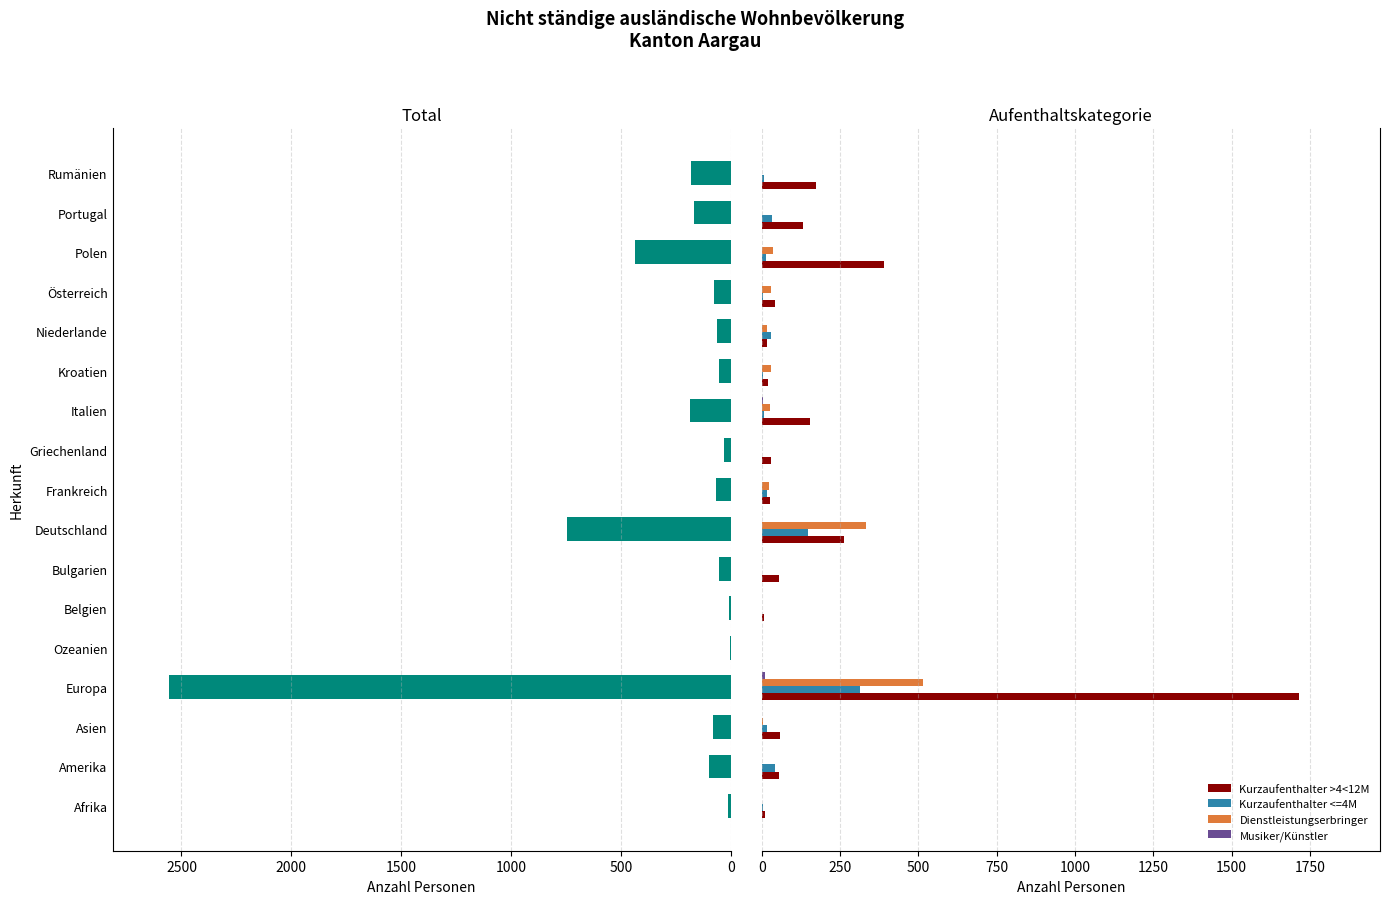

Reading left to right, transcribe all the data shown in this chart.

Total: 15	101	81	2558	4	7	55	744	68	30	188	54	64	77	437	167	182
Kurzaufenthalter >4<12M: 11	55	59	1716	1	6	55	262	26	29	153	20	17	42	389	131	174
Kurzaufenthalter <=4M: 4	43	17	315	1	0	0	147	17	1	6	5	30	5	13	34	8
Dienstleistungserbringer: 0	1	5	516	1	1	0	333	24	0	26	28	17	30	35	2	0
Musiker/Künstler: 0	2	0	11	1	0	0	2	1	0	3	1	0	0	0	0	0